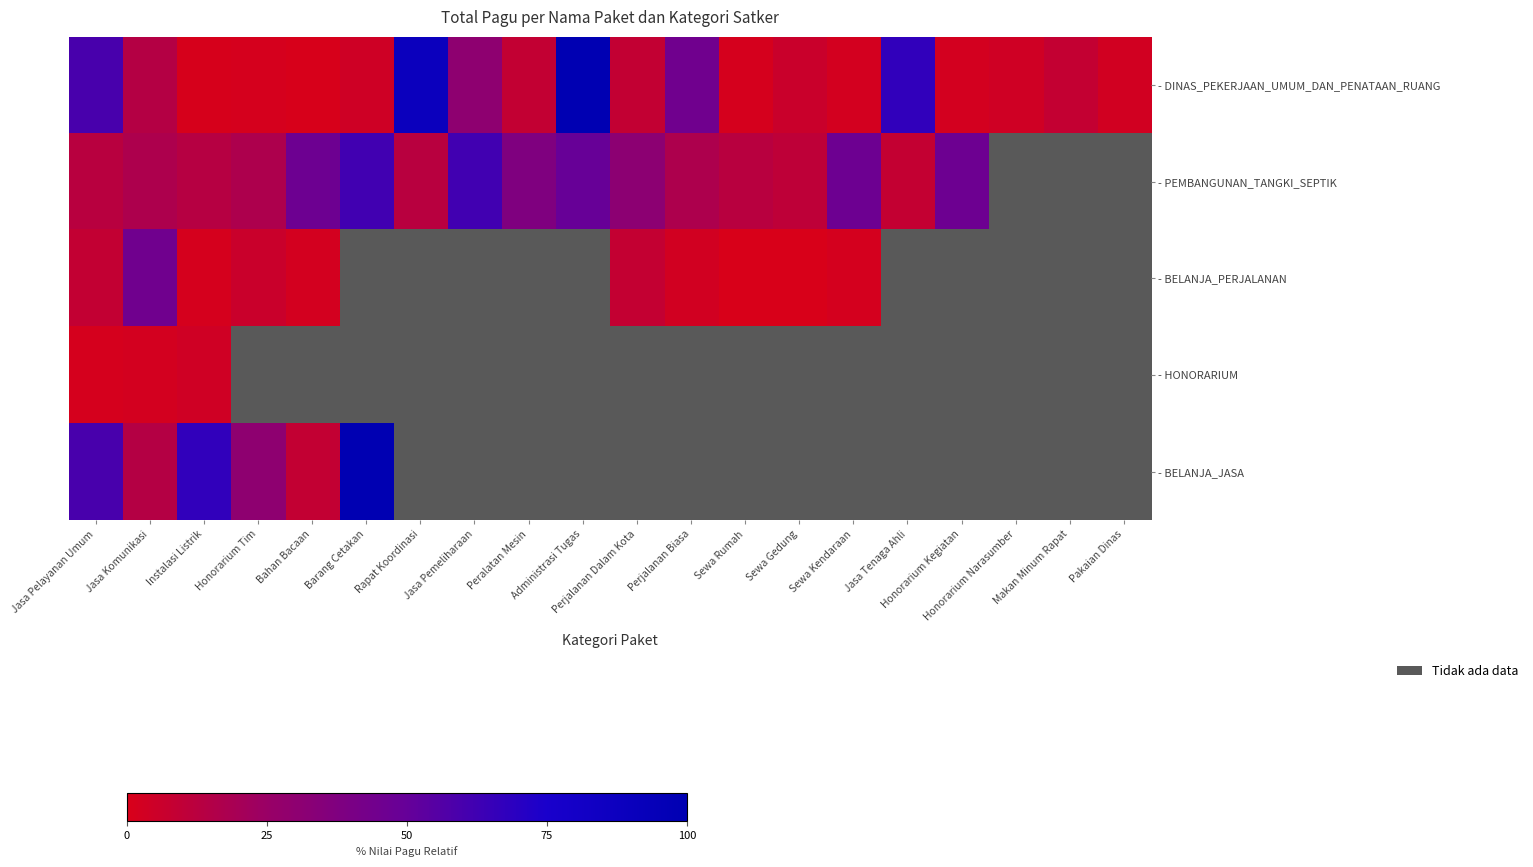

Reading left to right, transcribe all the data shown in this chart.

- DINAS_PEKERJAAN_UMUM_DAN_PENATAAN_RUANG: Jasa Pelayanan Umum=59.6	Jasa Komunikasi=14.4	Instalasi Listrik=0.9	Honorarium Tim=1.4	Bahan Bacaan=0.4	Barang Cetakan=4.2	Rapat Koordinasi=89.0	Jasa Pemeliharaan=30.3	Peralatan Mesin=8.9	Administrasi Tugas=100.0	Perjalanan Dalam Kota=8.8	Perjalanan Biasa=44.8	Sewa Rumah=1.4	Sewa Gedung=6.1	Sewa Kendaraan=2.0	Jasa Tenaga Ahli=67.0	Honorarium Kegiatan=2.1	Honorarium Narasumber=3.7	Makan Minum Rapat=8.6	Pakaian Dinas=3.0
- PEMBANGUNAN_TANGKI_SEPTIK: Jasa Pelayanan Umum=12.7	Jasa Komunikasi=16.9	Instalasi Listrik=13.5	Honorarium Tim=16.9	Bahan Bacaan=46.4	Barang Cetakan=61.9	Rapat Koordinasi=12.7	Jasa Pemeliharaan=61.9	Peralatan Mesin=37.8	Administrasi Tugas=49.5	Perjalanan Dalam Kota=31.0	Perjalanan Biasa=16.9	Sewa Rumah=12.7	Sewa Gedung=10.3	Sewa Kendaraan=46.4	Jasa Tenaga Ahli=8.4	Honorarium Kegiatan=46.4	Honorarium Narasumber=0.0	Makan Minum Rapat=0.0	Pakaian Dinas=0.0
- BELANJA_PERJALANAN: Jasa Pelayanan Umum=8.8	Jasa Komunikasi=44.8	Instalasi Listrik=1.4	Honorarium Tim=6.1	Bahan Bacaan=2.0	Barang Cetakan=0.0	Rapat Koordinasi=0.0	Jasa Pemeliharaan=0.0	Peralatan Mesin=0.0	Administrasi Tugas=0.0	Perjalanan Dalam Kota=8.6	Perjalanan Biasa=3.0	Sewa Rumah=0.3	Sewa Gedung=0.2	Sewa Kendaraan=1.7	Jasa Tenaga Ahli=0.0	Honorarium Kegiatan=0.0	Honorarium Narasumber=0.0	Makan Minum Rapat=0.0	Pakaian Dinas=0.0
- HONORARIUM: Jasa Pelayanan Umum=1.4	Jasa Komunikasi=2.1	Instalasi Listrik=3.7	Honorarium Tim=0.0	Bahan Bacaan=0.0	Barang Cetakan=0.0	Rapat Koordinasi=0.0	Jasa Pemeliharaan=0.0	Peralatan Mesin=0.0	Administrasi Tugas=0.0	Perjalanan Dalam Kota=0.0	Perjalanan Biasa=0.0	Sewa Rumah=0.0	Sewa Gedung=0.0	Sewa Kendaraan=0.0	Jasa Tenaga Ahli=0.0	Honorarium Kegiatan=0.0	Honorarium Narasumber=0.0	Makan Minum Rapat=0.0	Pakaian Dinas=0.0
- BELANJA_JASA: Jasa Pelayanan Umum=59.6	Jasa Komunikasi=14.4	Instalasi Listrik=67.0	Honorarium Tim=30.3	Bahan Bacaan=8.9	Barang Cetakan=100.0	Rapat Koordinasi=0.0	Jasa Pemeliharaan=0.0	Peralatan Mesin=0.0	Administrasi Tugas=0.0	Perjalanan Dalam Kota=0.0	Perjalanan Biasa=0.0	Sewa Rumah=0.0	Sewa Gedung=0.0	Sewa Kendaraan=0.0	Jasa Tenaga Ahli=0.0	Honorarium Kegiatan=0.0	Honorarium Narasumber=0.0	Makan Minum Rapat=0.0	Pakaian Dinas=0.0